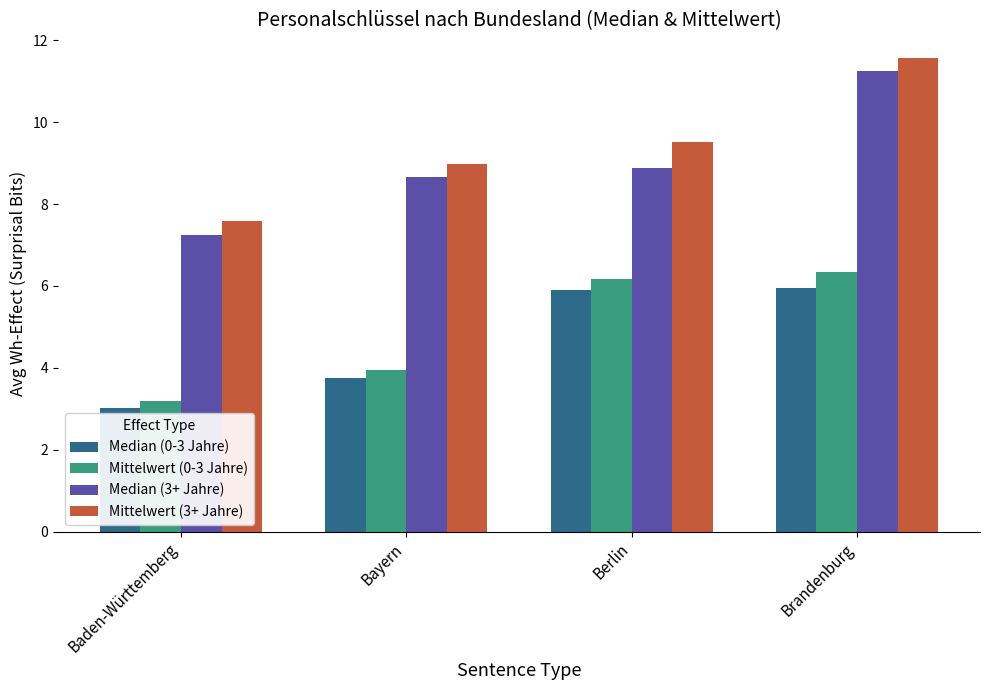

True or false: Median (3+ Jahre) has a value of 8.7 at Bayern.

True